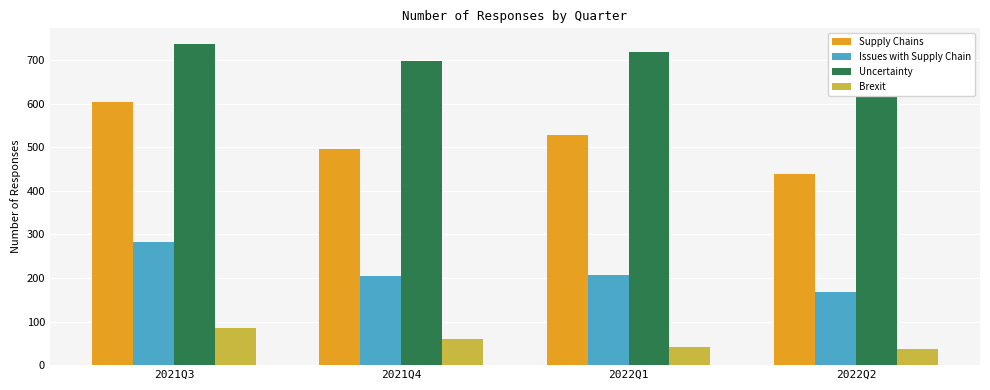

Count the number of categories in the chart.

4